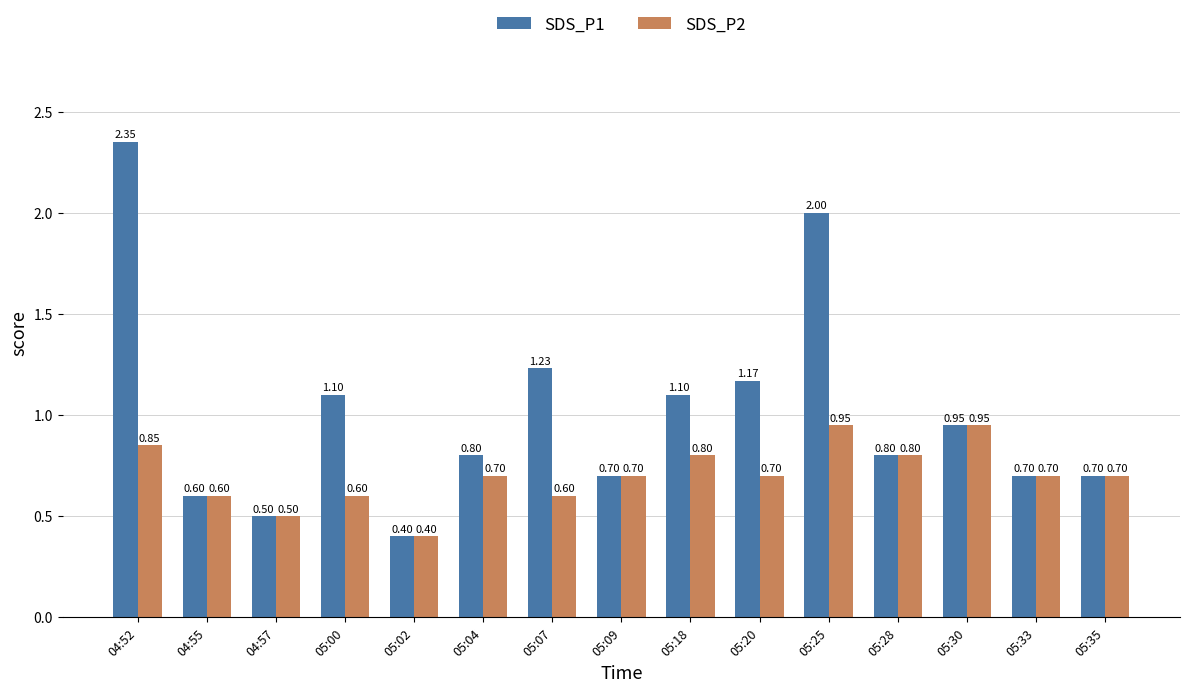

Which series has the largest range (max minus min)?

SDS_P1